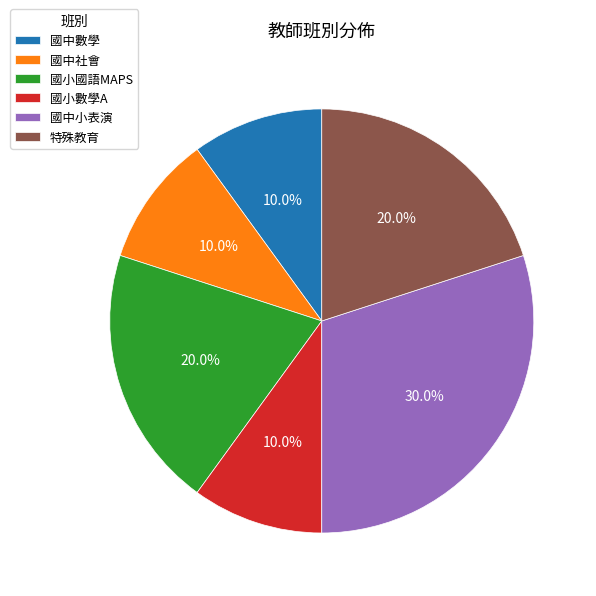

Count the number of slices in the pie.

6